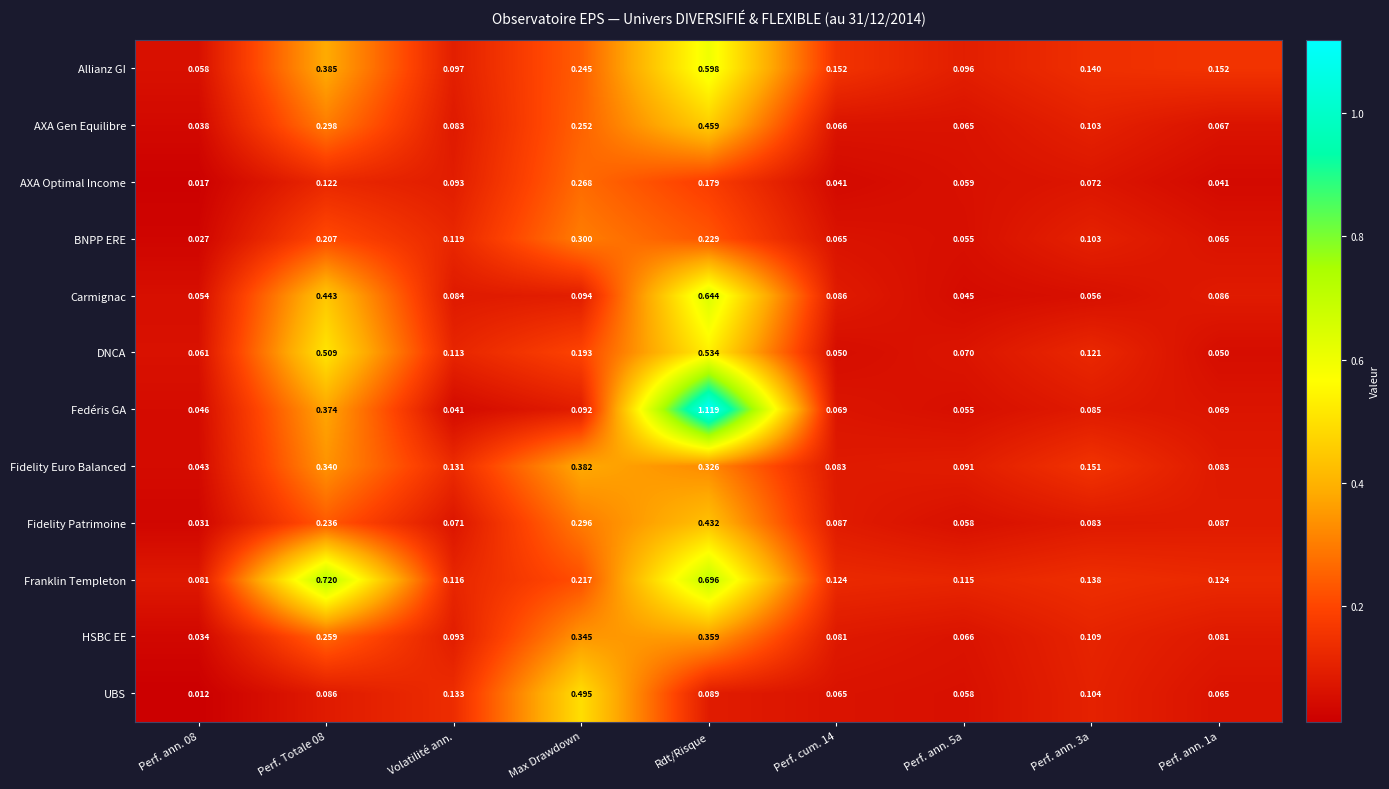

Which series has the widest spread of values?

Fedéris GA